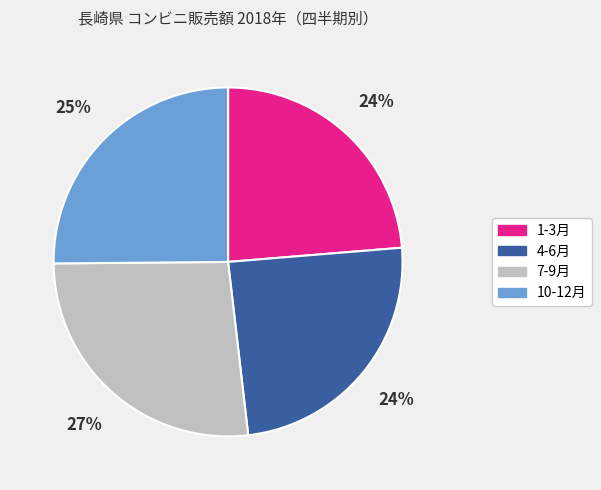

To the nearest percent, what percentage of the pie is 4-6月?

24%